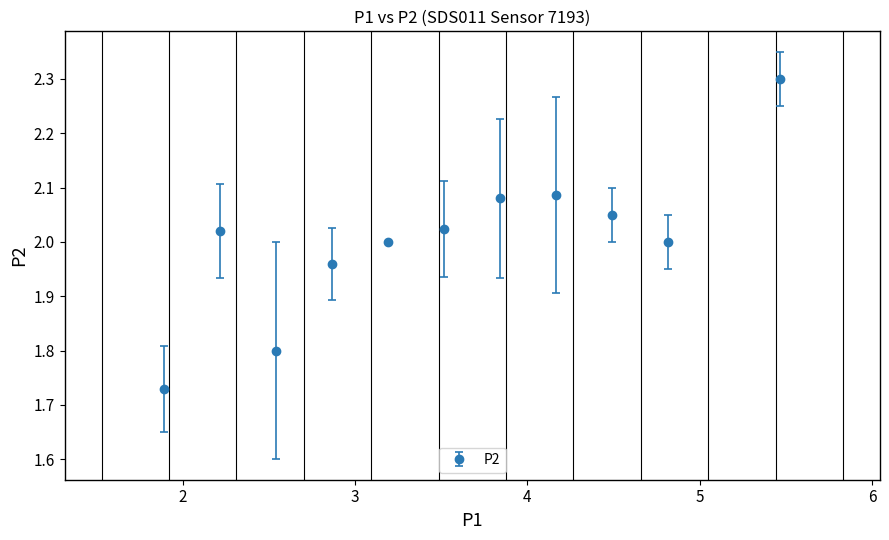

What is the difference between the maximum and minimum values?

0.6